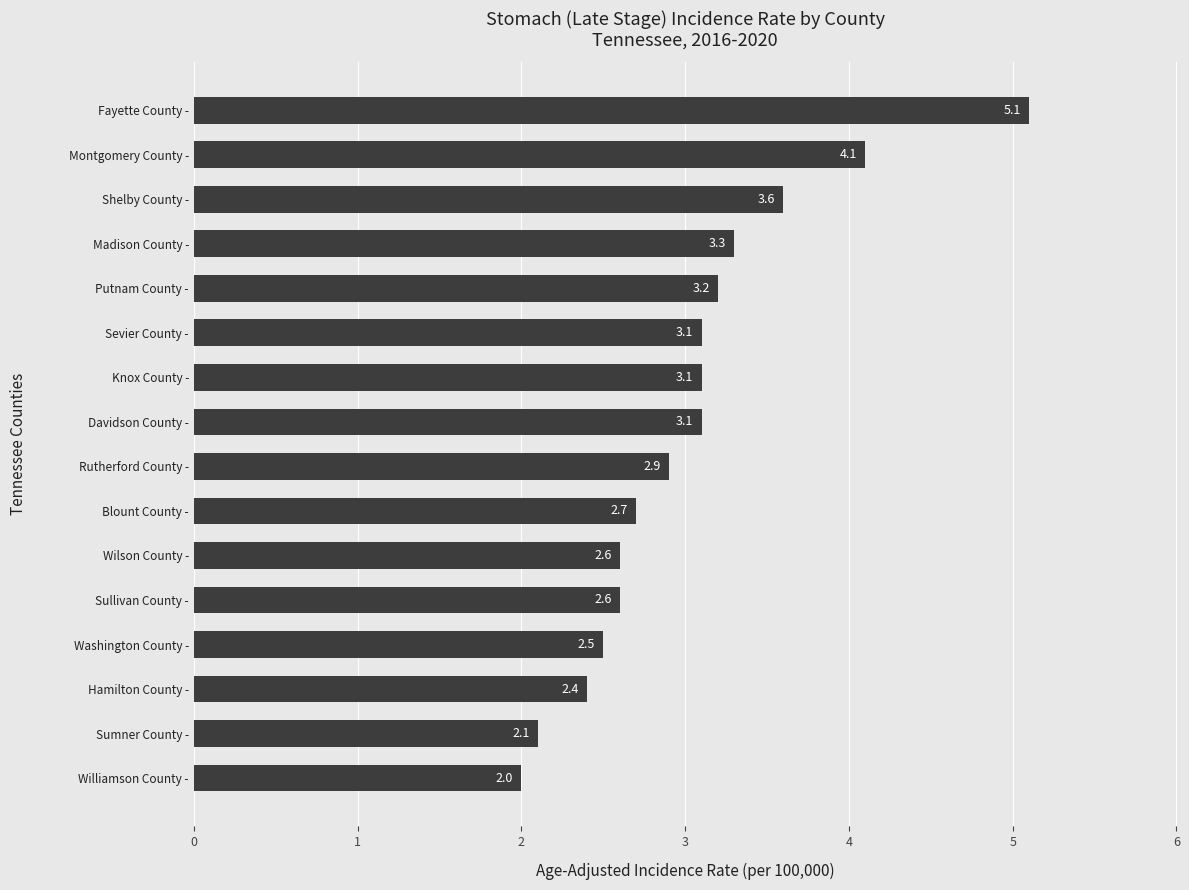

Reading top to bottom, transcribe all the data shown in this chart.

5.1	4.1	3.6	3.3	3.2	3.1	3.1	3.1	2.9	2.7	2.6	2.6	2.5	2.4	2.1	2.0